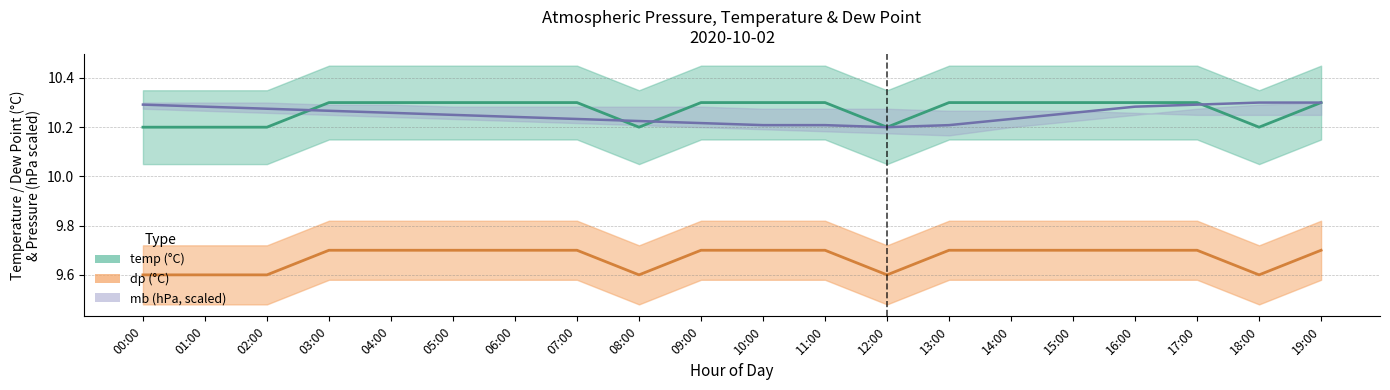

Is it true that mb_mid equals 10.2 at 07:00?

True